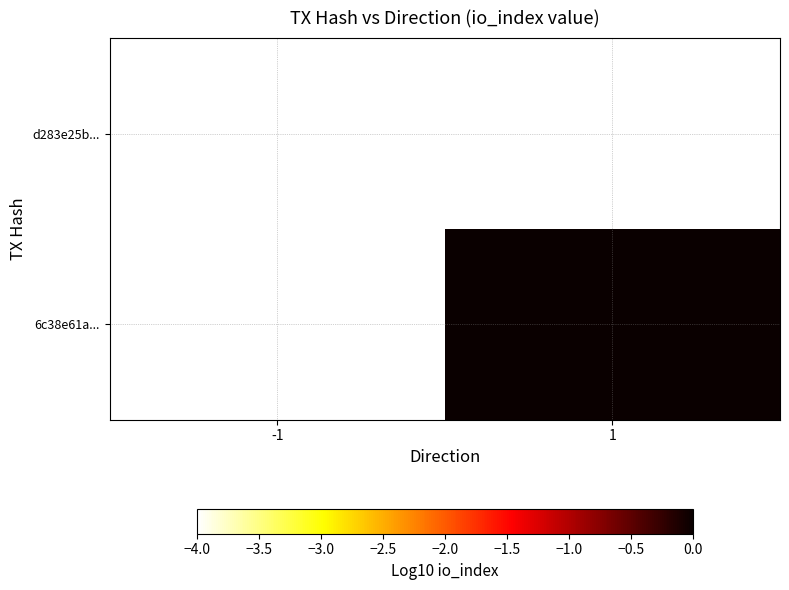

List the series in order of their peak value, highest first.

d283e25b..., 6c38e61a...